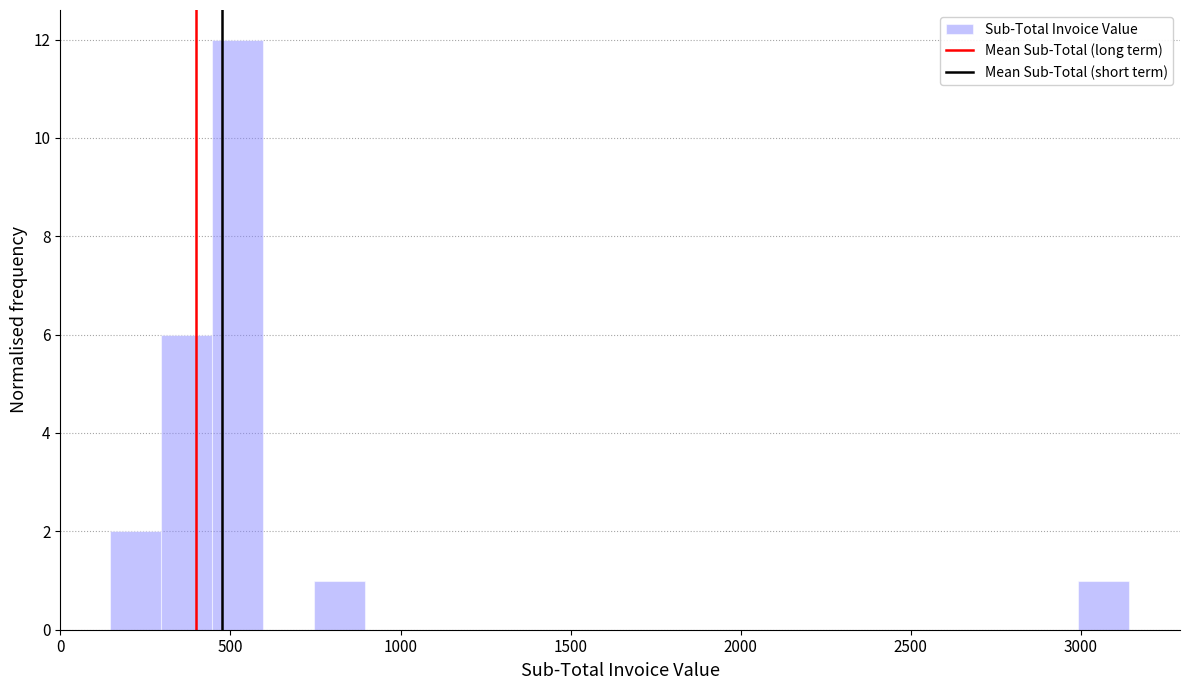

Read against the x-axis, roughly where is the centre of the tallest bar?

500